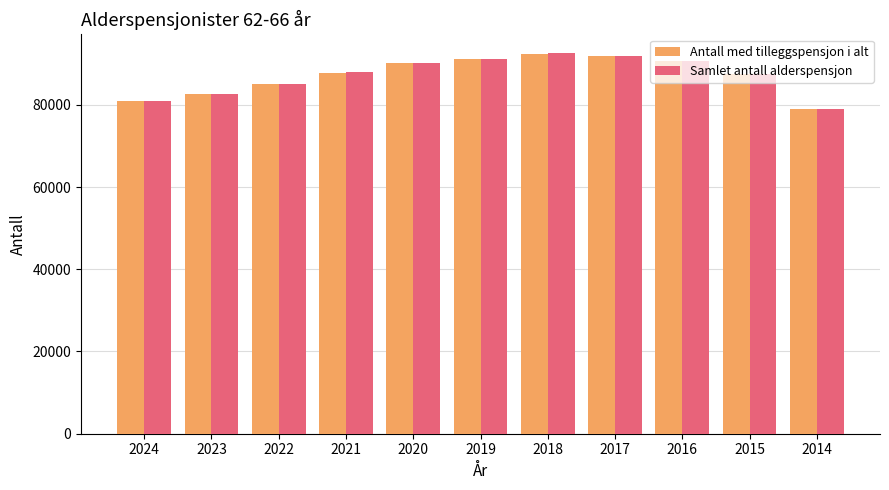

The value of Antall med tilleggspensjon i alt at 2015 is 87535. True or false?

True